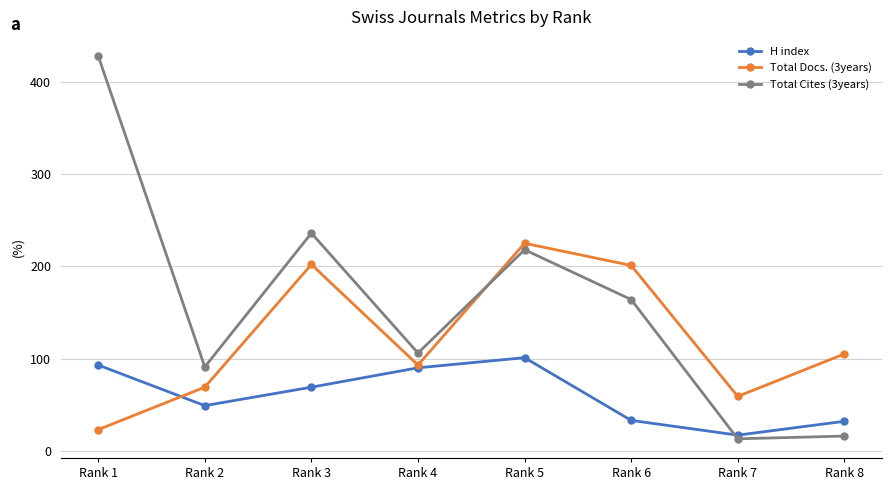

What is the minimum value for Total Docs. (3years)?

23